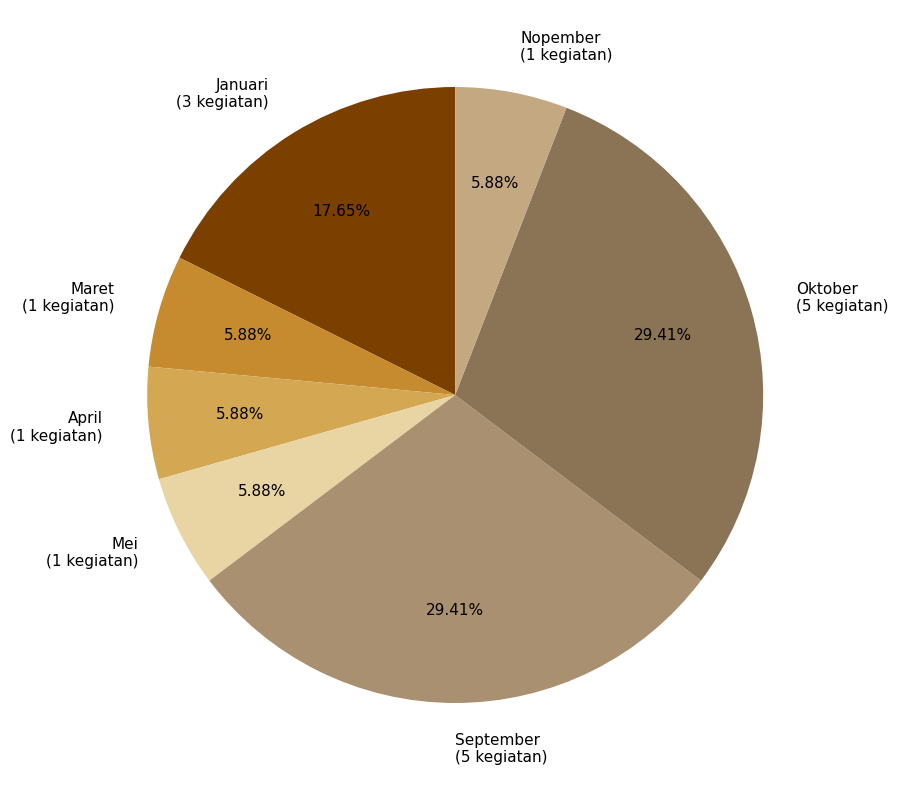

What portion of the pie excludes April?

94.1%